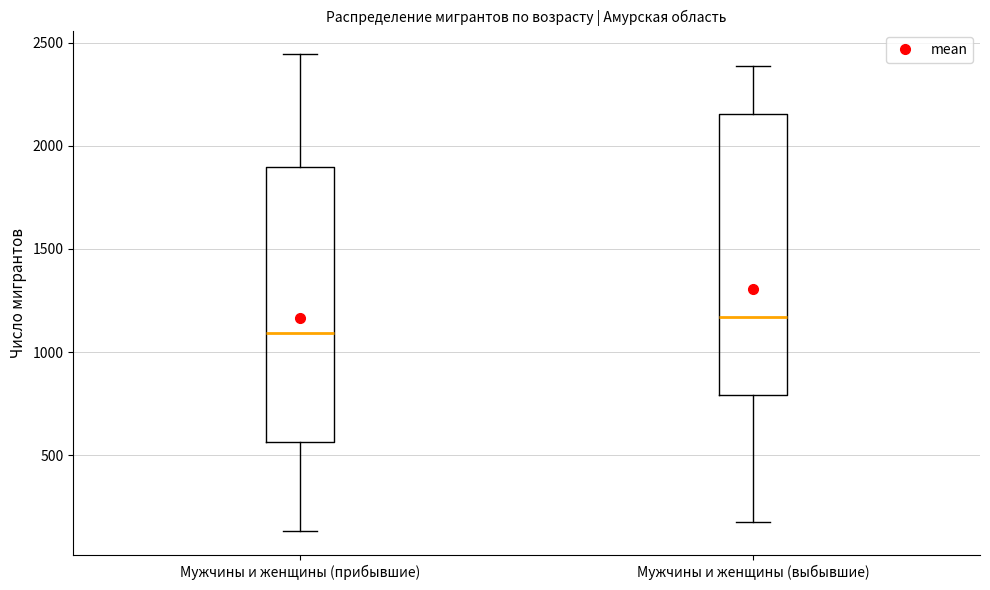

Where does the upper whisker of the box for Мужчины и женщины (прибывшие) end on the y-axis? The values are not printed on the chart, so give them approximately, as read against the axis.

2450